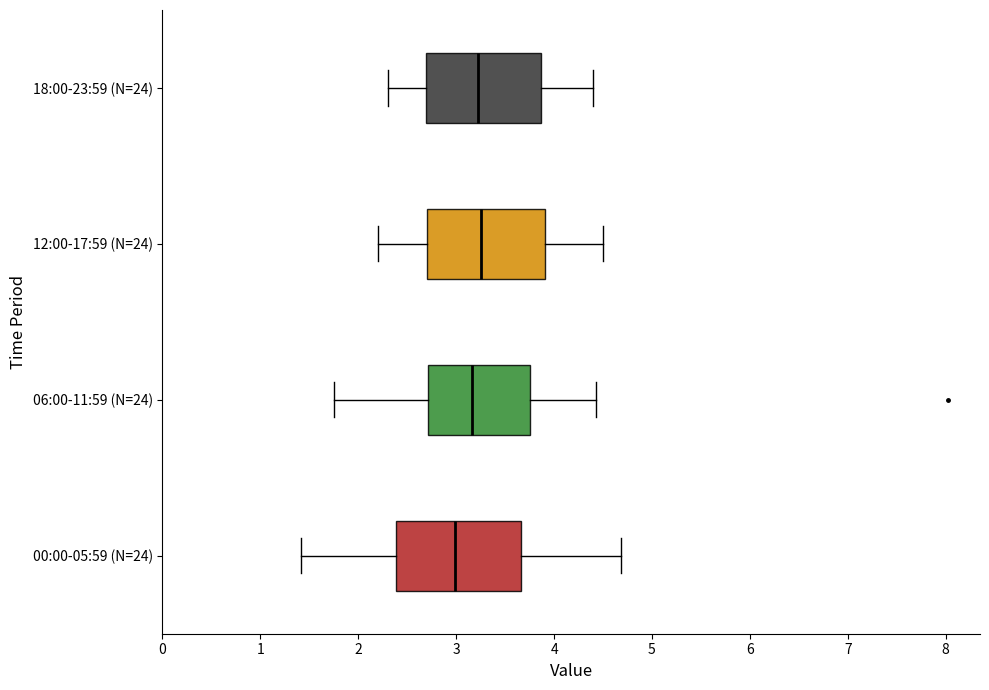

Reading bottom to top, transcribe this box plot: for each box, give where its median line is, the range the box spans, and where its two whiskers end, as read against the x-axis. The values are not printed on the chart, so give them approximately, as read against the axis.

00:00-05:59 (N=24): median 3.0, box 2.4 to 3.7, whiskers 1.4 to 4.7
06:00-11:59 (N=24): median 3.2, box 2.7 to 3.8, whiskers 1.8 to 4.4
12:00-17:59 (N=24): median 3.3, box 2.7 to 3.9, whiskers 2.2 to 4.5
18:00-23:59 (N=24): median 3.2, box 2.7 to 3.9, whiskers 2.3 to 4.4